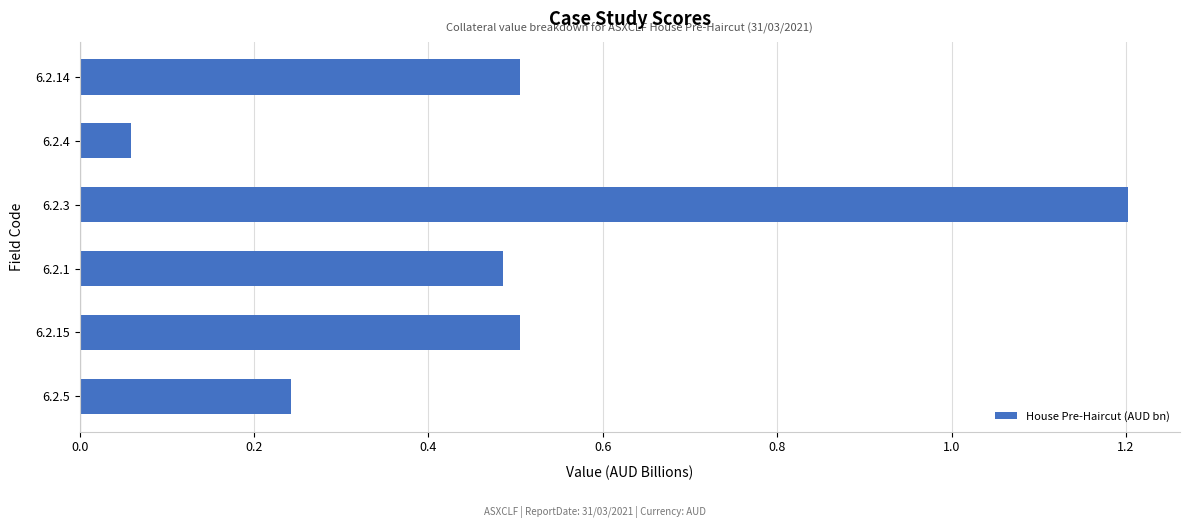

What is the greatest value displayed?

1.2